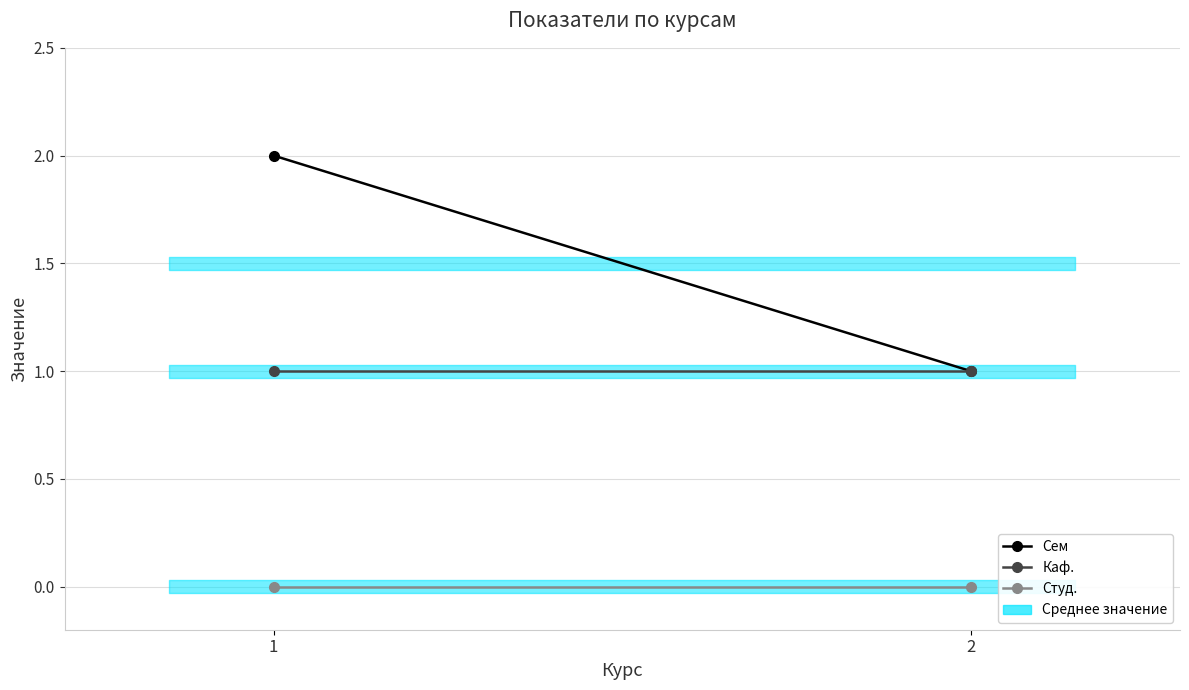

Rank the series at 1 from highest to lowest value.

Сем, Каф., Студ.